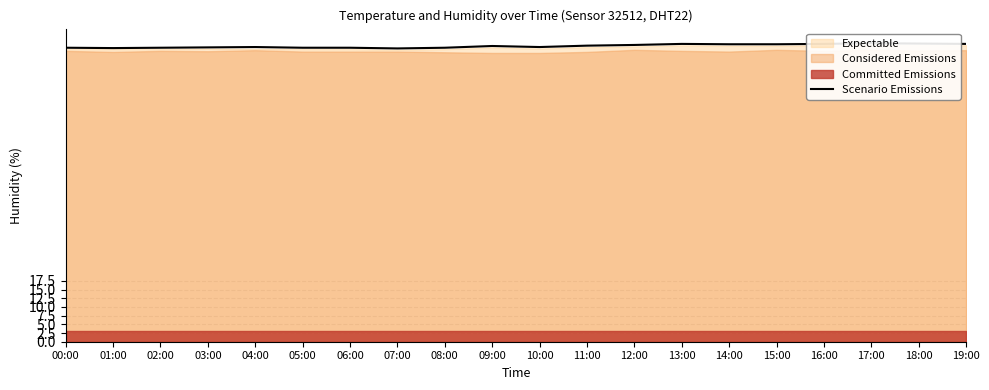

The chart shows a value of 145.3 at 01:00. True or false?

False